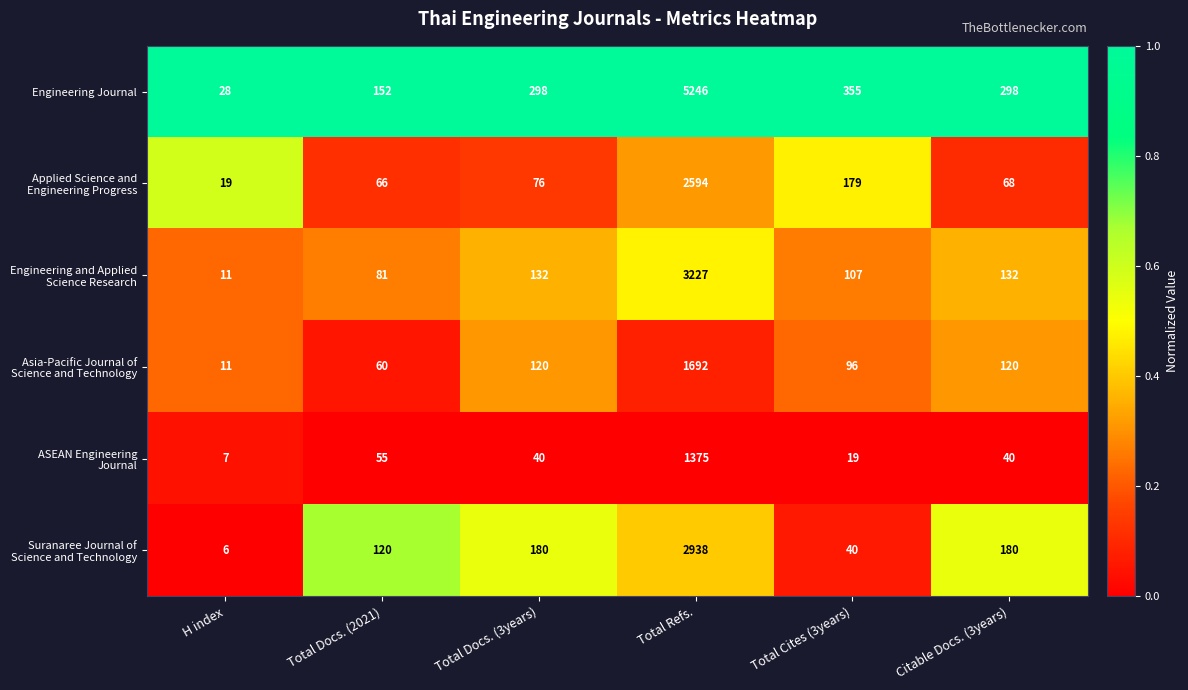

Which series has the largest range (max minus min)?

Engineering Journal